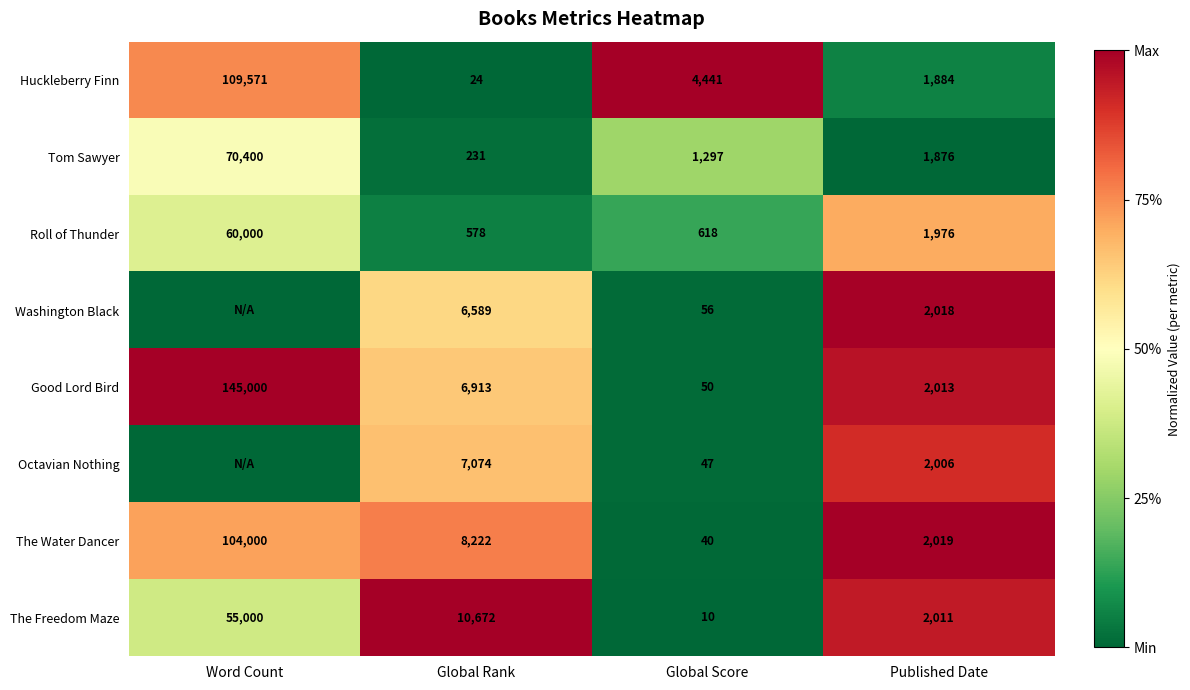

Count the number of data series in this chart.

8